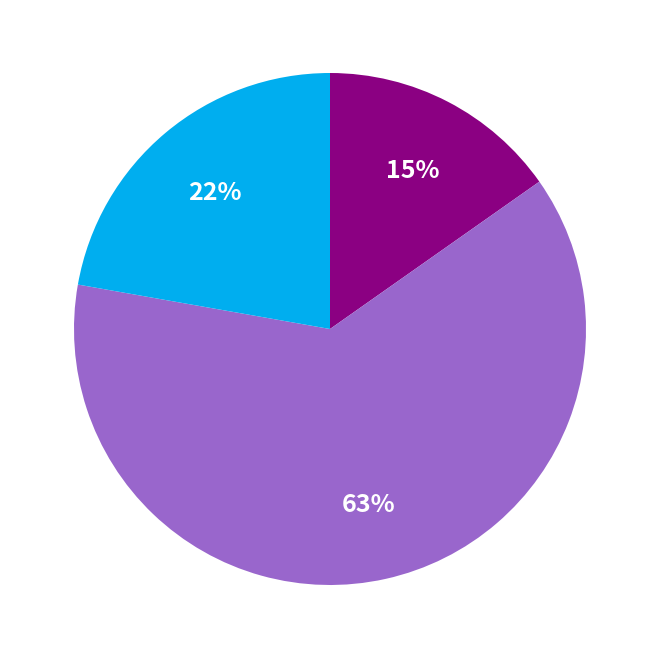

Does any single category account for the majority?

Yes